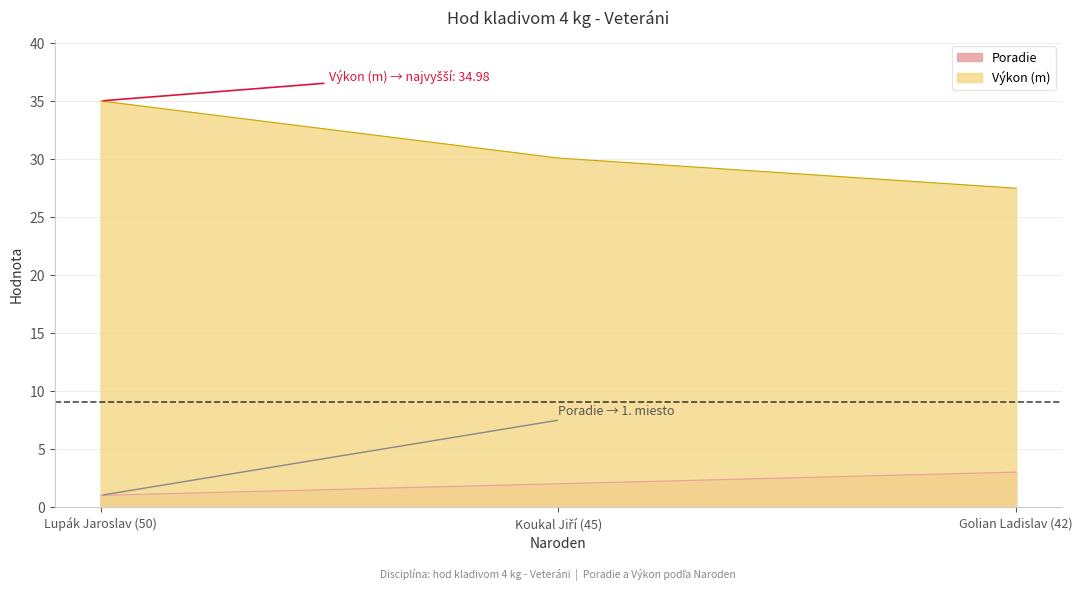

At which label is Výkon closest to 31?

Koukal Jiří (45)